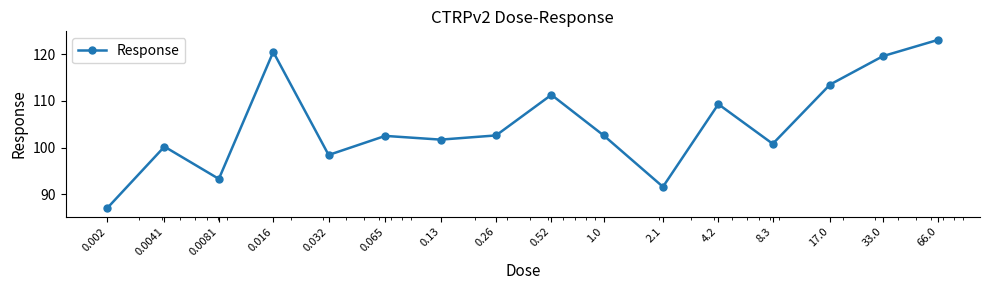

How many lines are shown in the chart?

1